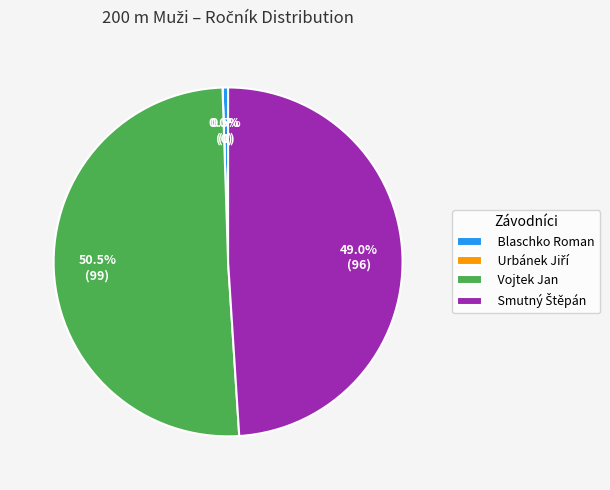

Which category has the smallest portion of the pie?

Urbánek Jiří